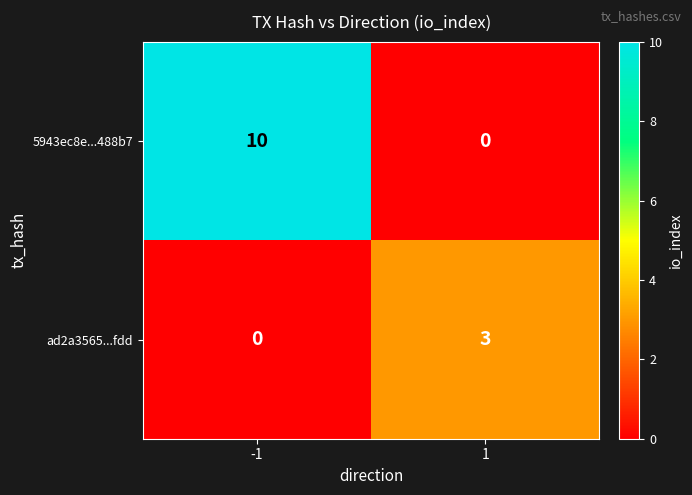

At 1, list the series in order from largest to smallest.

ad2a3565...fdd, 5943ec8e...488b7